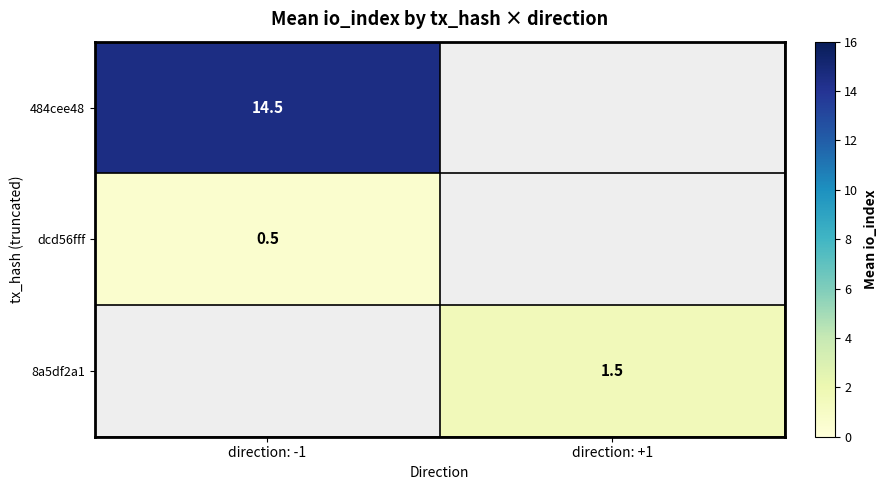

Is it true that dcd56fff equals 0.5 at direction: -1?

True